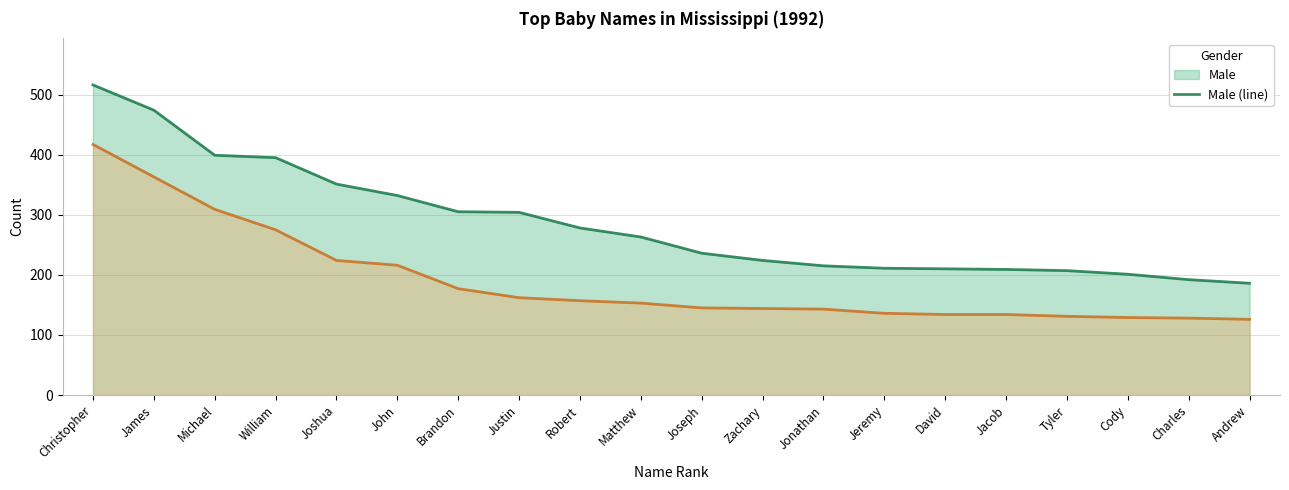

At which label does Female (line) reach its peak?

Christopher